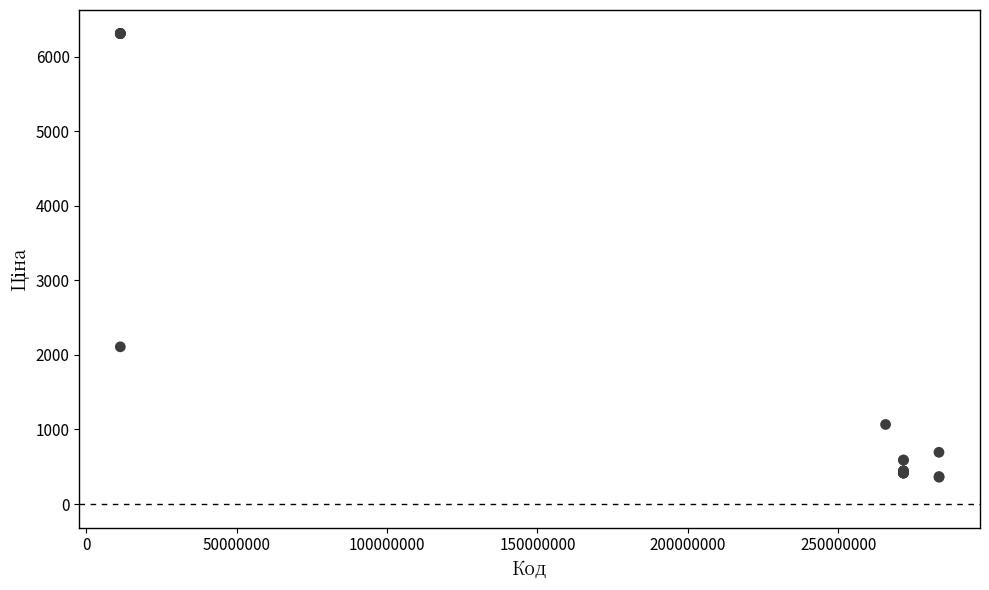

What Y value in the scatter plot is closest to 3334?

2108.4